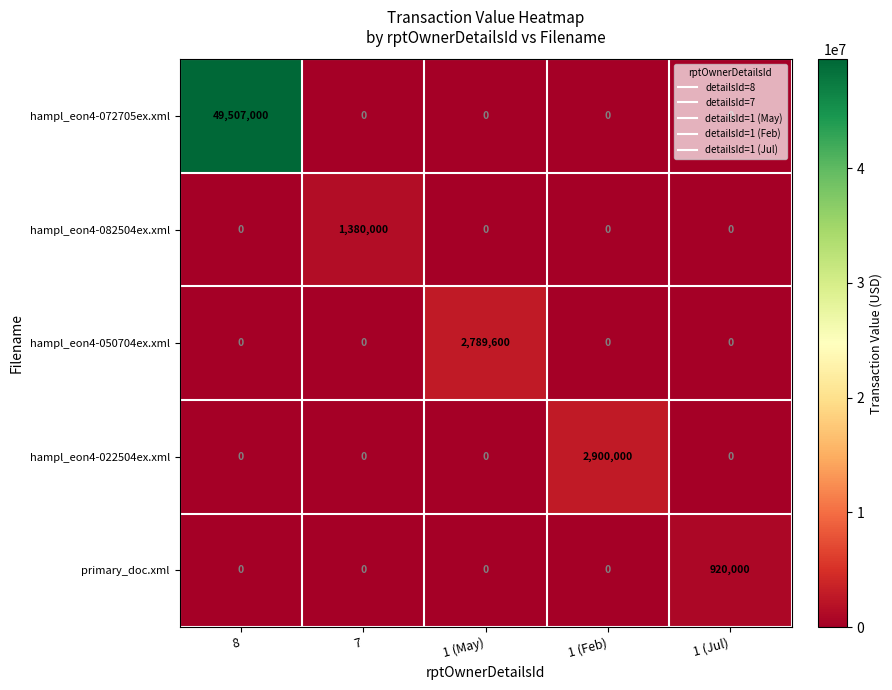

The value of hampl_eon4-022504ex.xml at 1 (Feb) is 1063385. True or false?

False